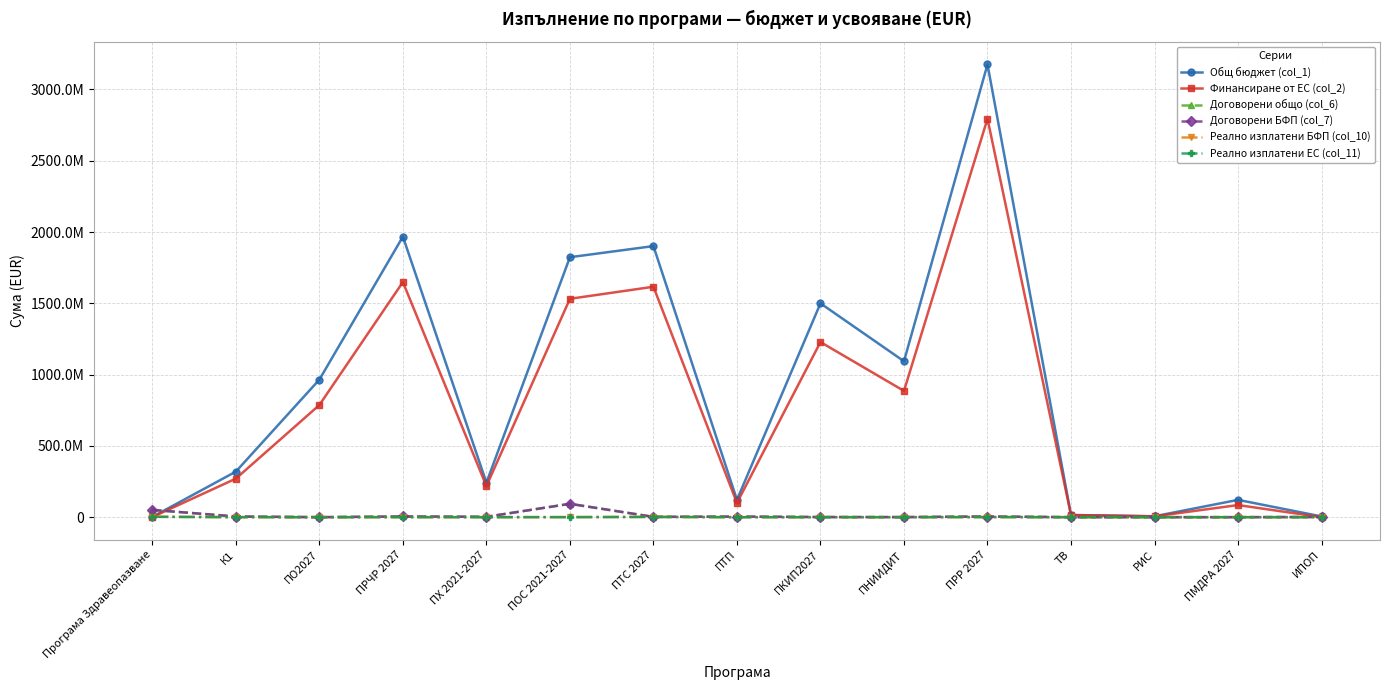

Is the value of Общ бюджет (col_1) at Програма Здравеопазване greater than the value of Финансиране от ЕС (col_2) at ТВ?

No